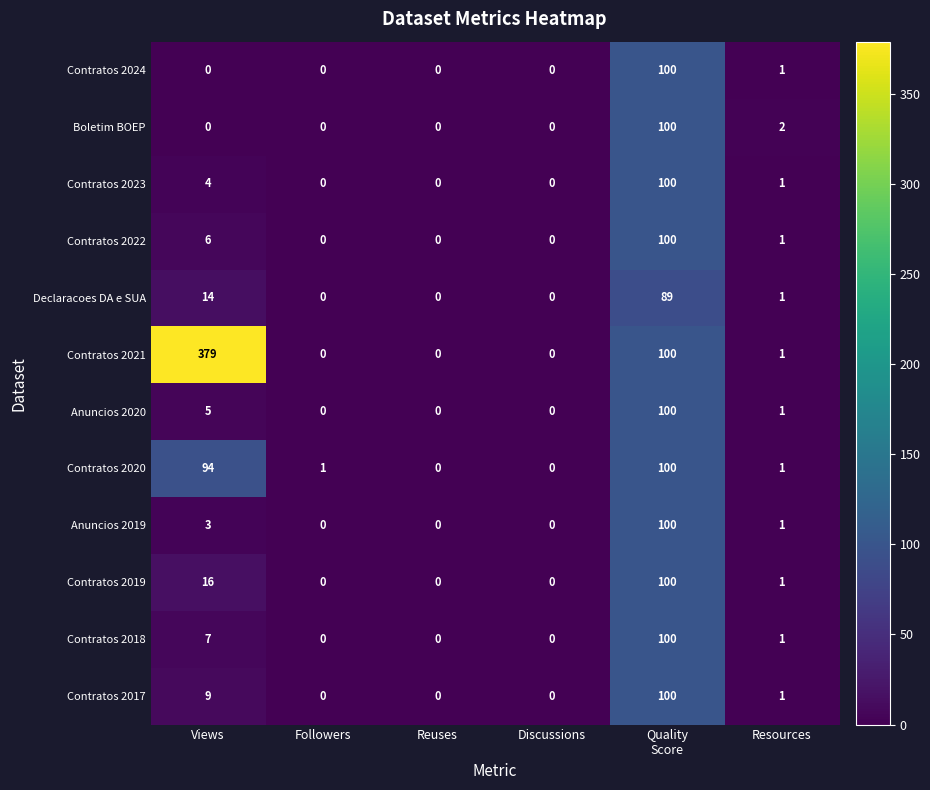

What is the difference between the maximum and minimum values in the Contratos 2024 series?

100